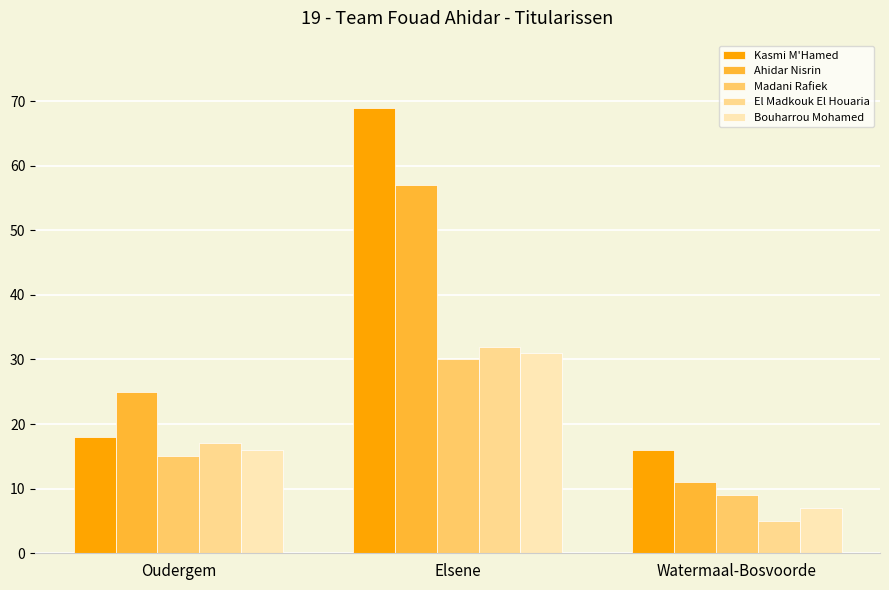

Which category has the lowest value in the Kasmi M'Hamed series?

Watermaal-Bosvoorde